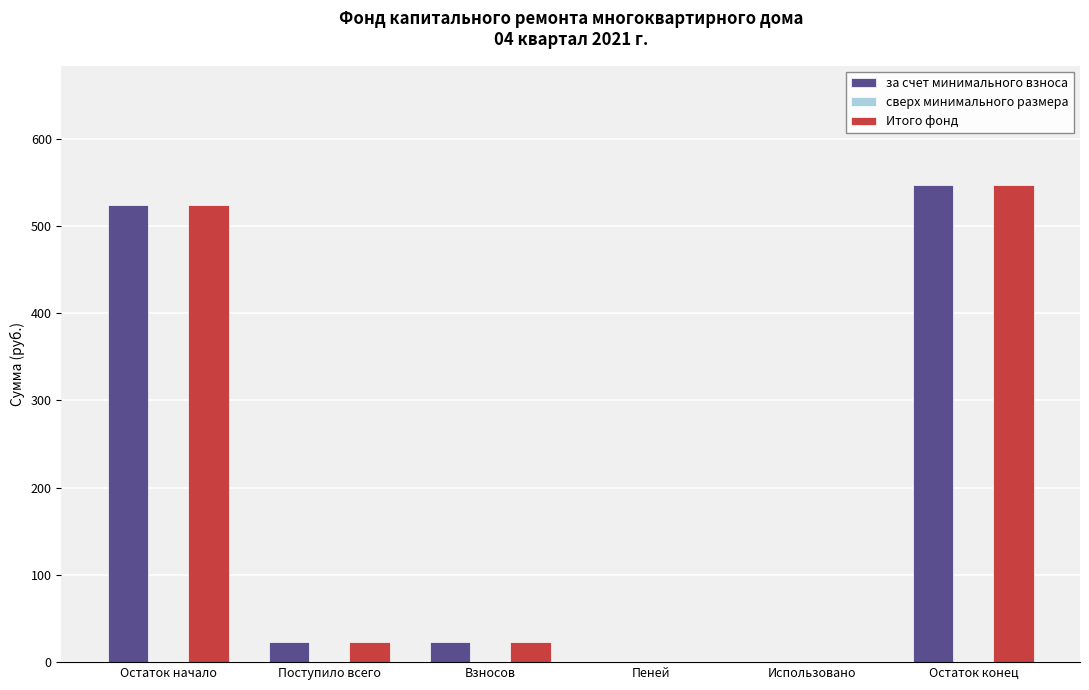

How many groups of bars are there?

6